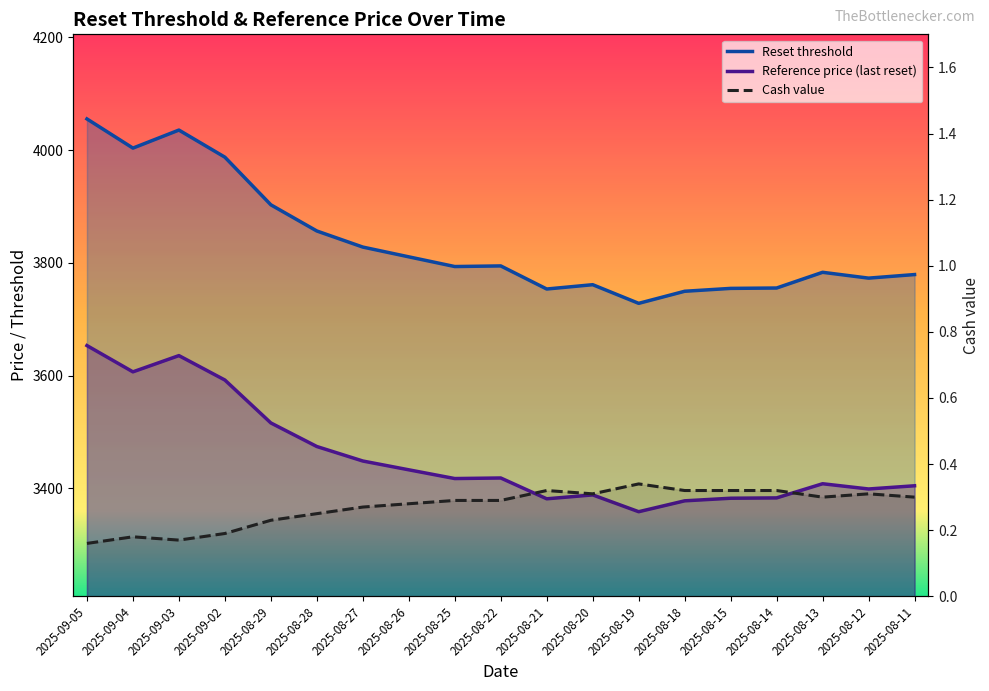

True or false: Reference price (last reset) has a value of 3653.3 at 2025-09-05.

True